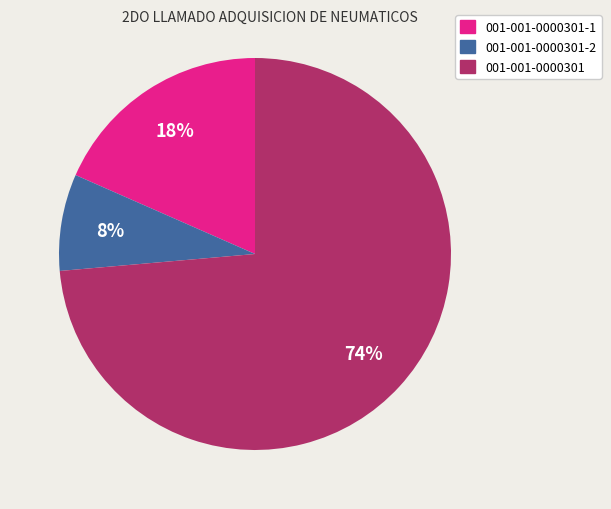

Does any single category account for the majority?

Yes